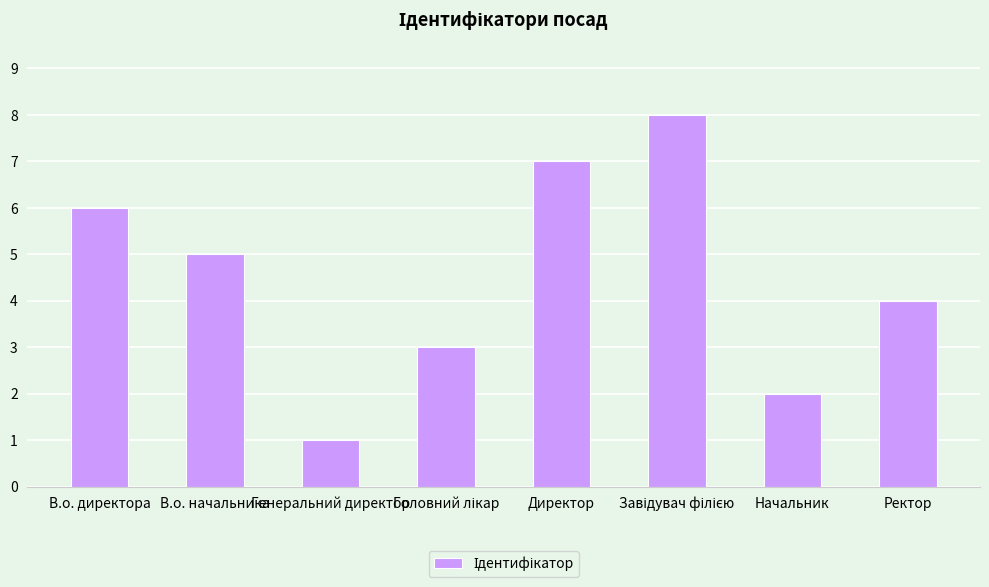

Count the number of categories in the chart.

8